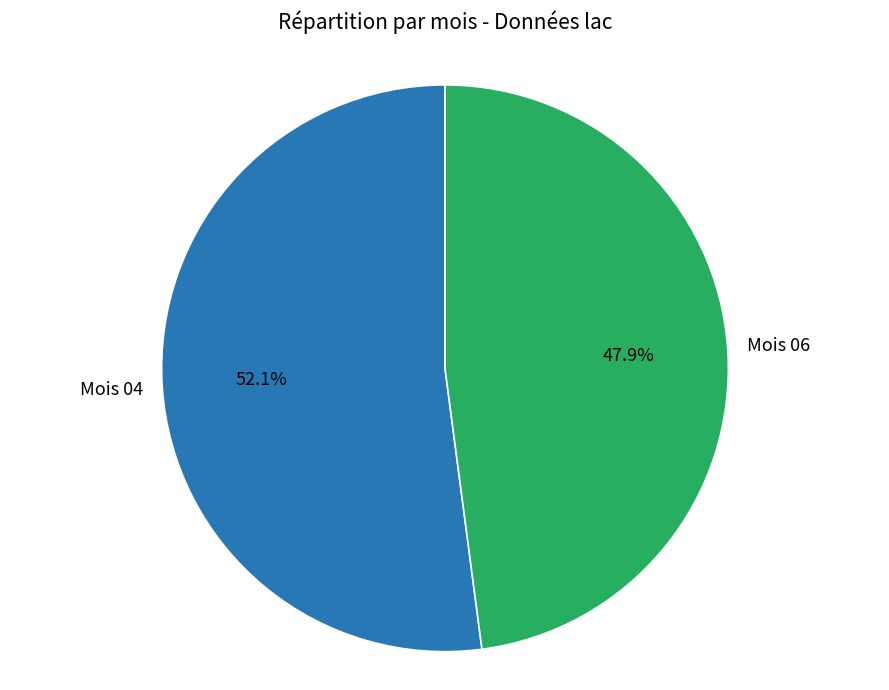

How many slices are in this pie chart?

2